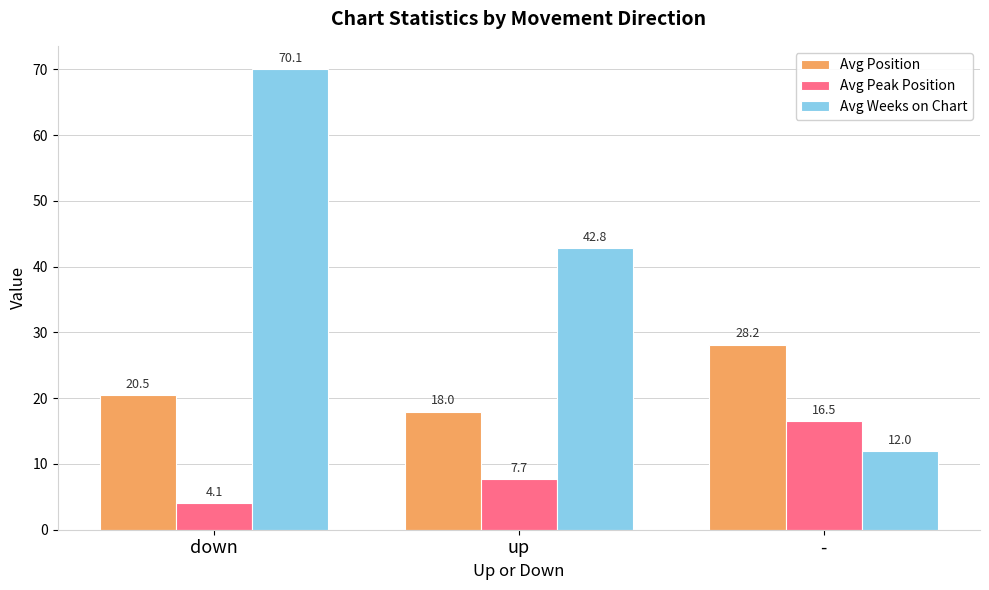

At which category is the sum across all series the highest?

down